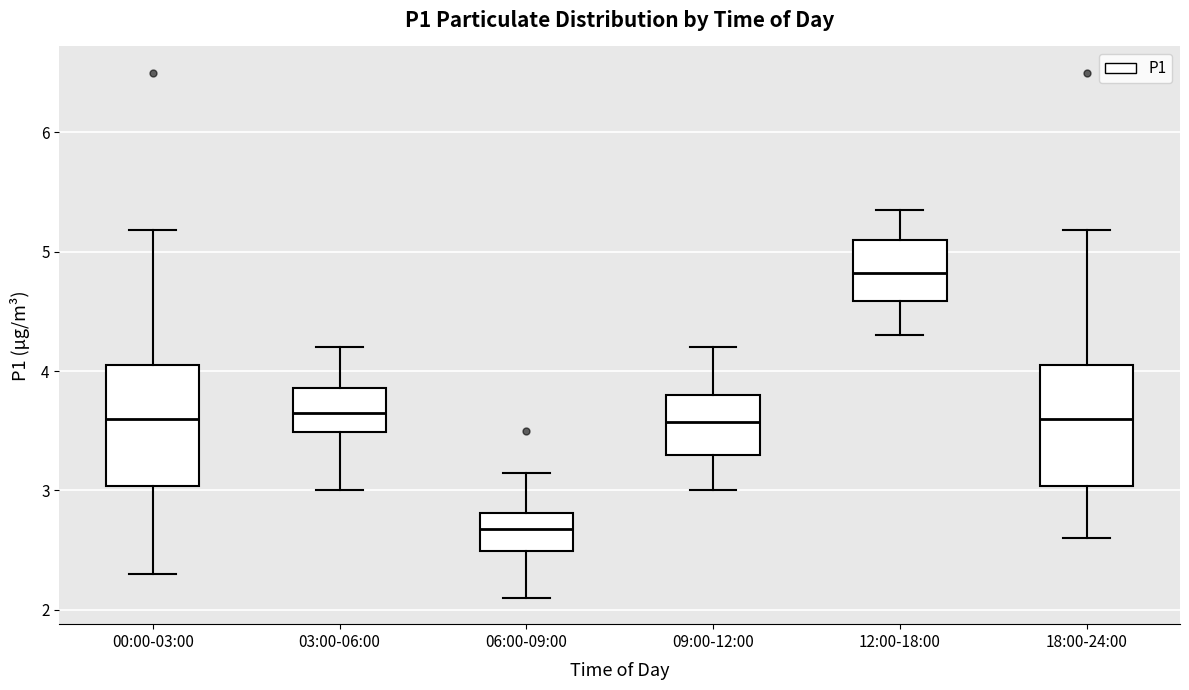

Reading left to right, read every box against the y-axis: the position of its median line, the range the box covers, and the ends of its whiskers. The values are not printed on the chart, so give them approximately, as read against the axis.

00:00-03:00: median 3.6, box 3.0 to 4.1, whiskers 2.3 to 5.2
03:00-06:00: median 3.7, box 3.5 to 3.9, whiskers 3.0 to 4.2
06:00-09:00: median 2.7, box 2.5 to 2.8, whiskers 2.1 to 3.2
09:00-12:00: median 3.6, box 3.3 to 3.8, whiskers 3.0 to 4.2
12:00-18:00: median 4.8, box 4.6 to 5.1, whiskers 4.3 to 5.4
18:00-24:00: median 3.6, box 3.0 to 4.1, whiskers 2.6 to 5.2